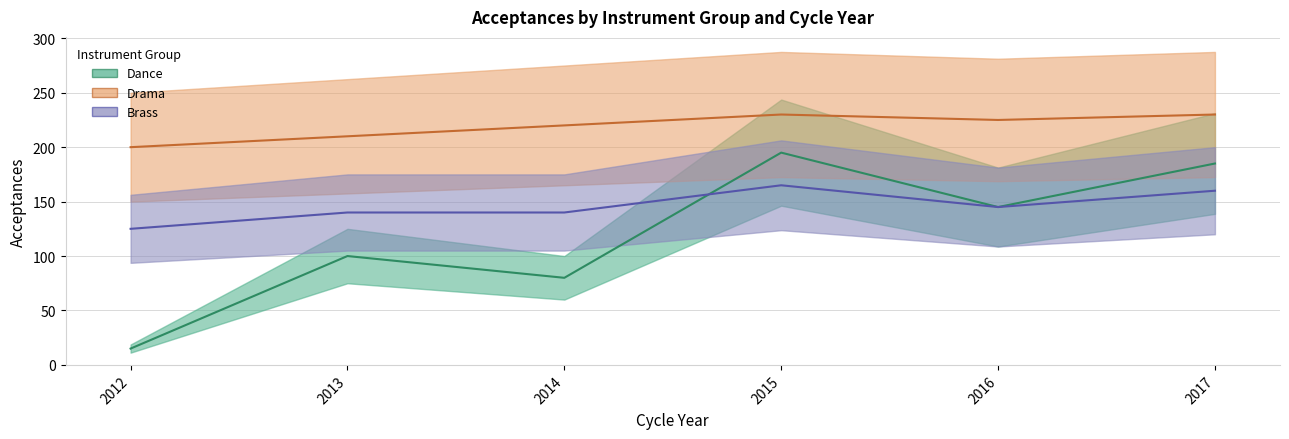

Reading right to left, list all the values displayed in this chart.

Dance: 185	145	195	80	100	15
Drama: 230	225	230	220	210	200
Brass: 160	145	165	140	140	125